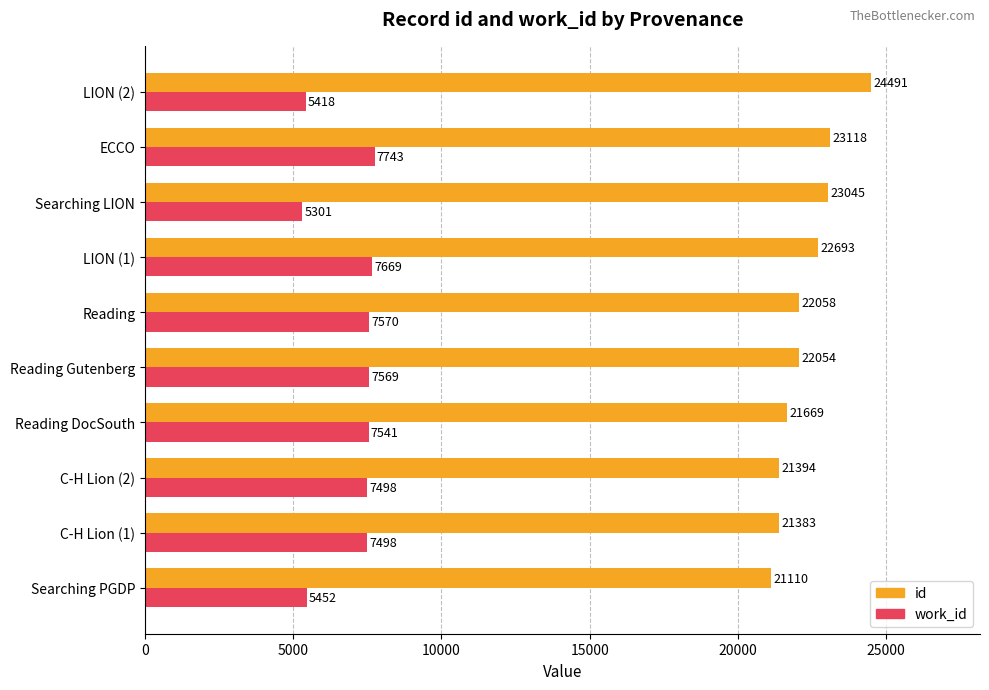

At which category is the sum across all series the highest?

ECCO